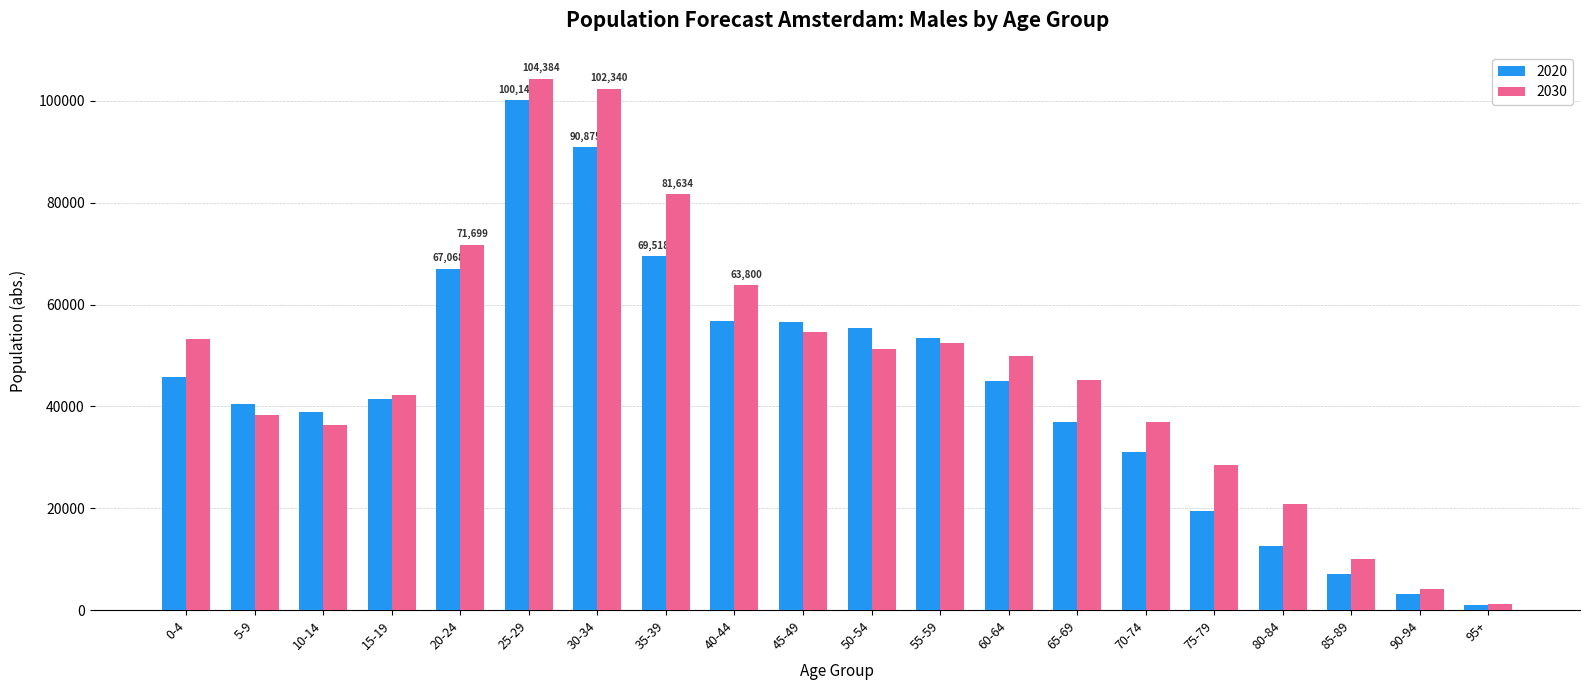

What is the label of the 17th bar from the right?

15-19